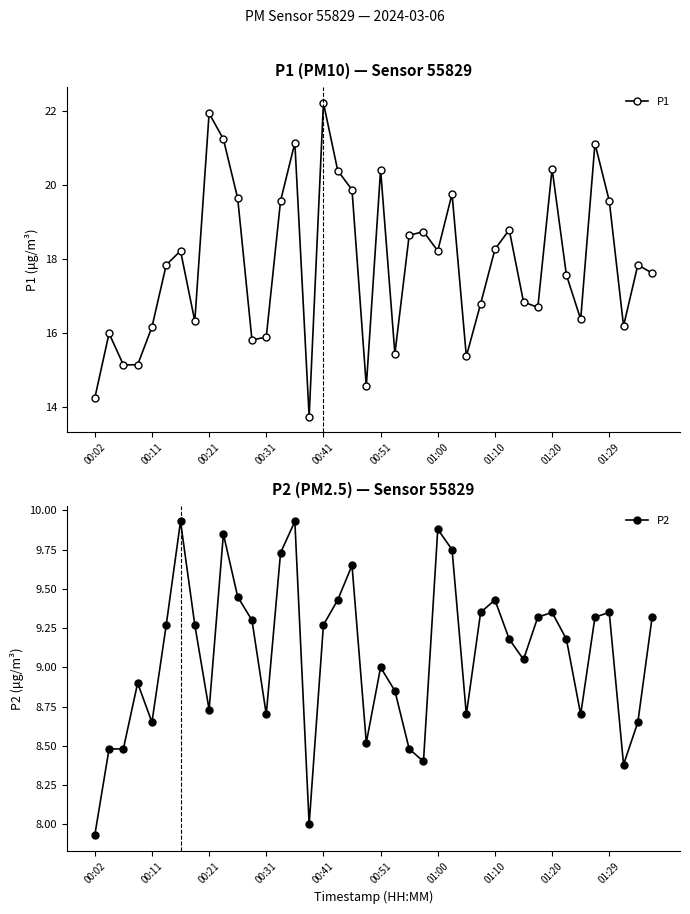

List the series in order of their overall mean, lowest first.

P2, P1